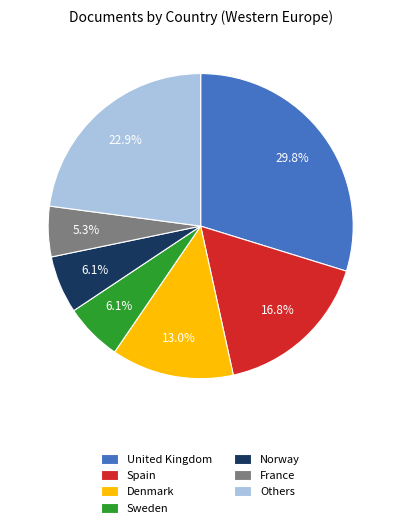

What is the ratio of the value at Denmark to the value at Sweden?

2.1